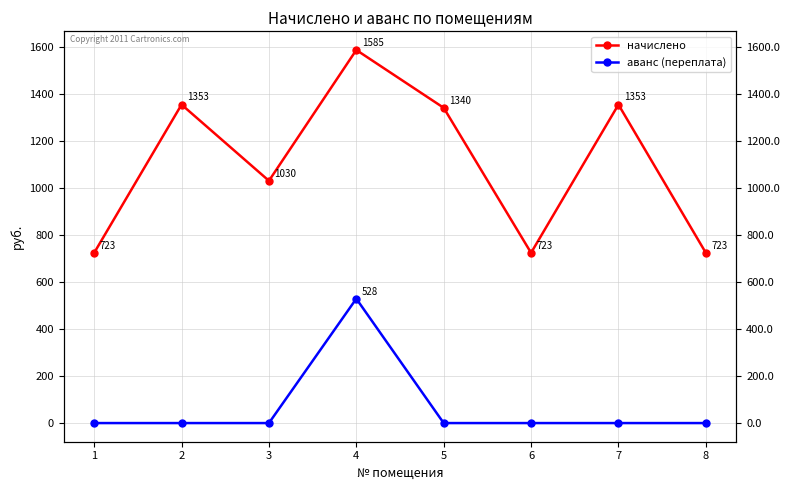

Which has a higher value, 7 or 8?

7